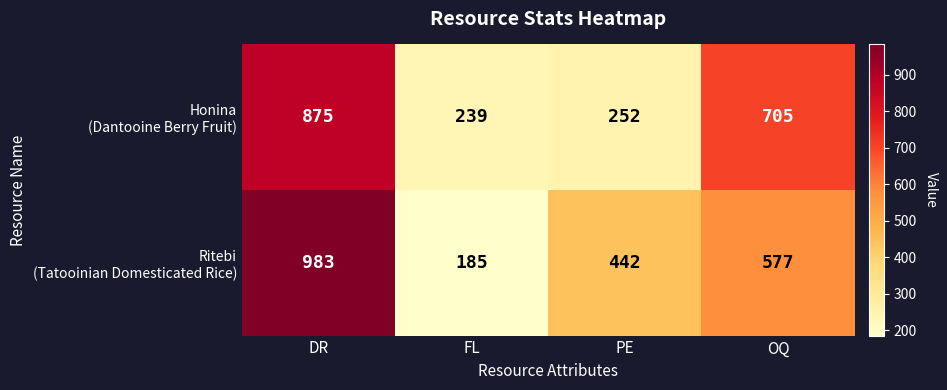

How many series are shown in this chart?

2